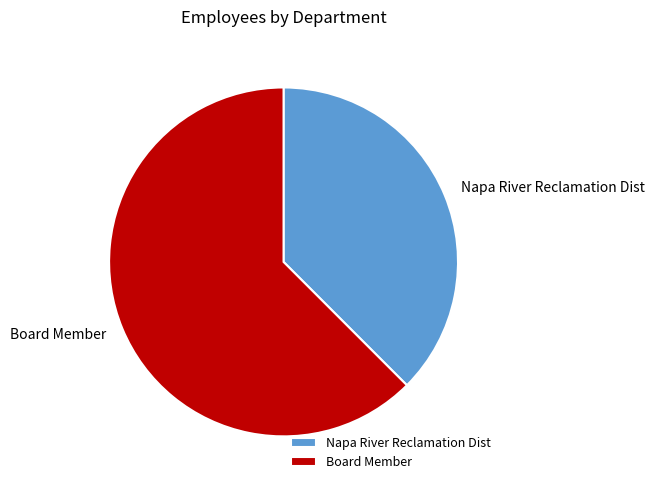

What is the ratio of the value at Board Member to the value at Napa River Reclamation Dist?

1.7